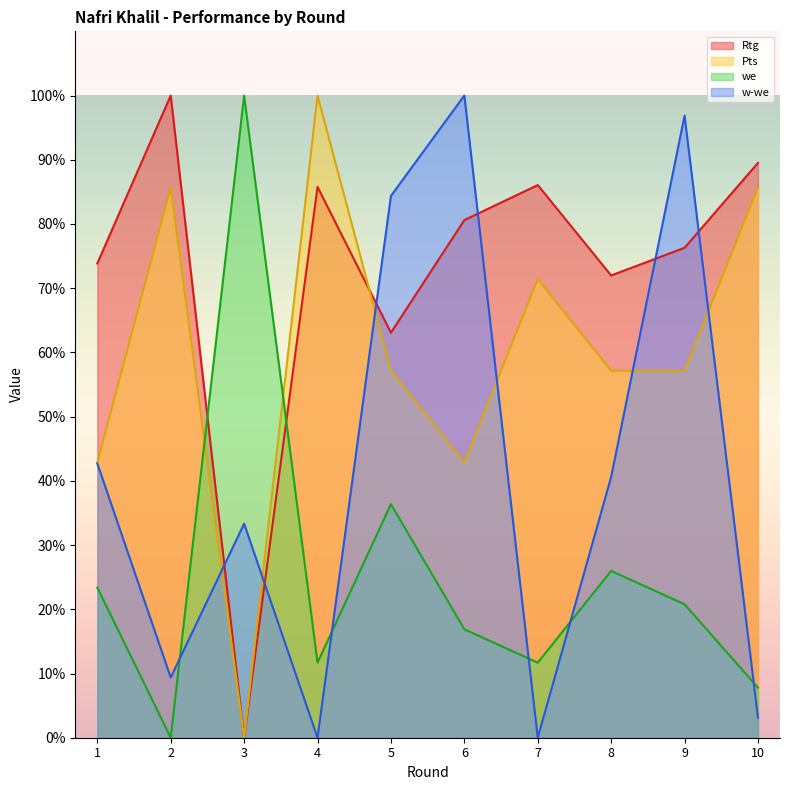

At how many categories does at least one series exceed 33?

10